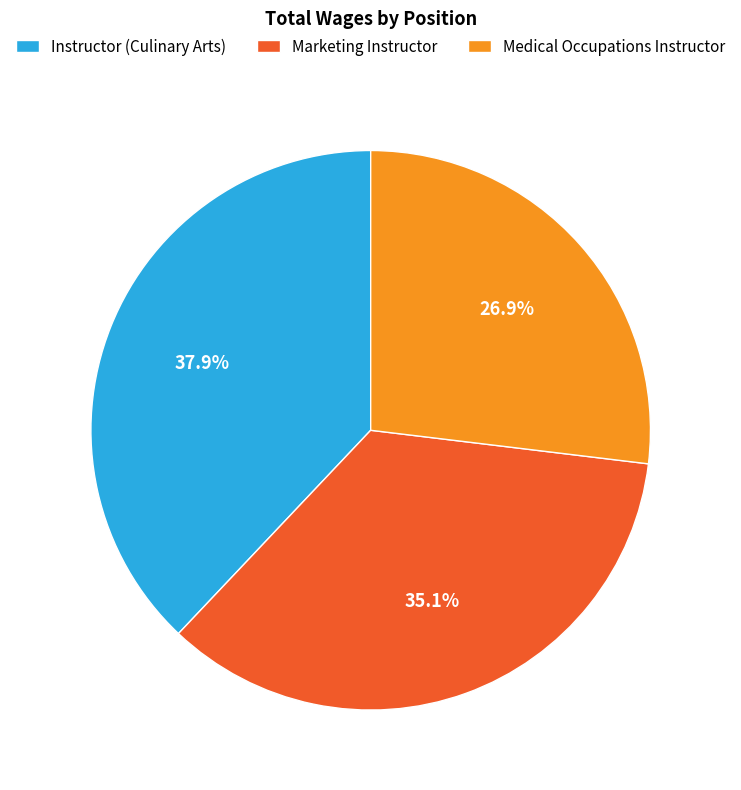

Rank the categories by value from highest to lowest.

Instructor (Culinary Arts), Marketing Instructor, Medical Occupations Instructor